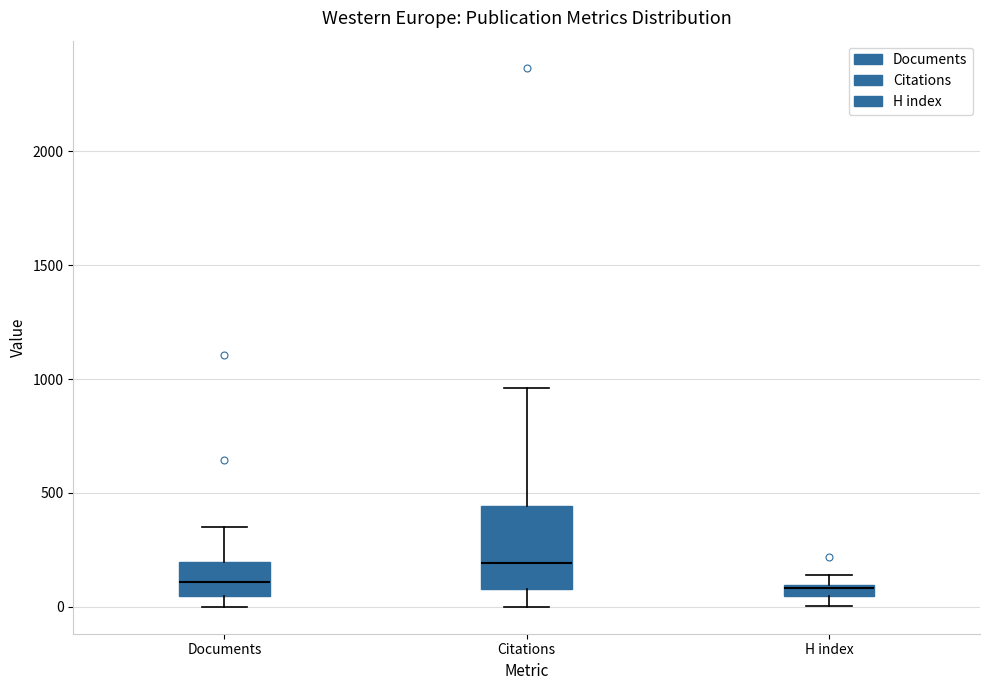

Which box is the tallest, from its lower edge to its upper edge?

Citations